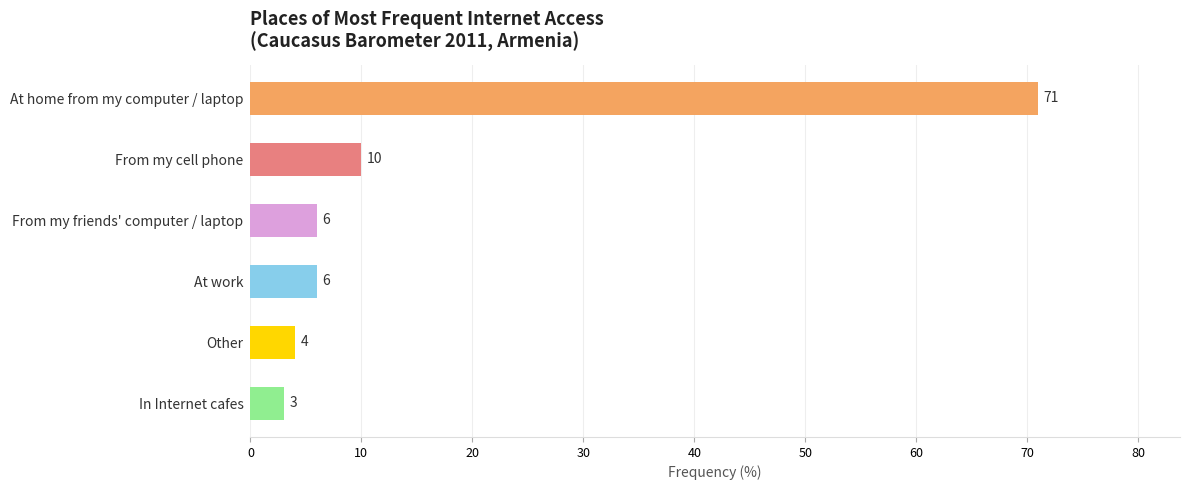

The value at From my friends' computer / laptop is 6. True or false?

True